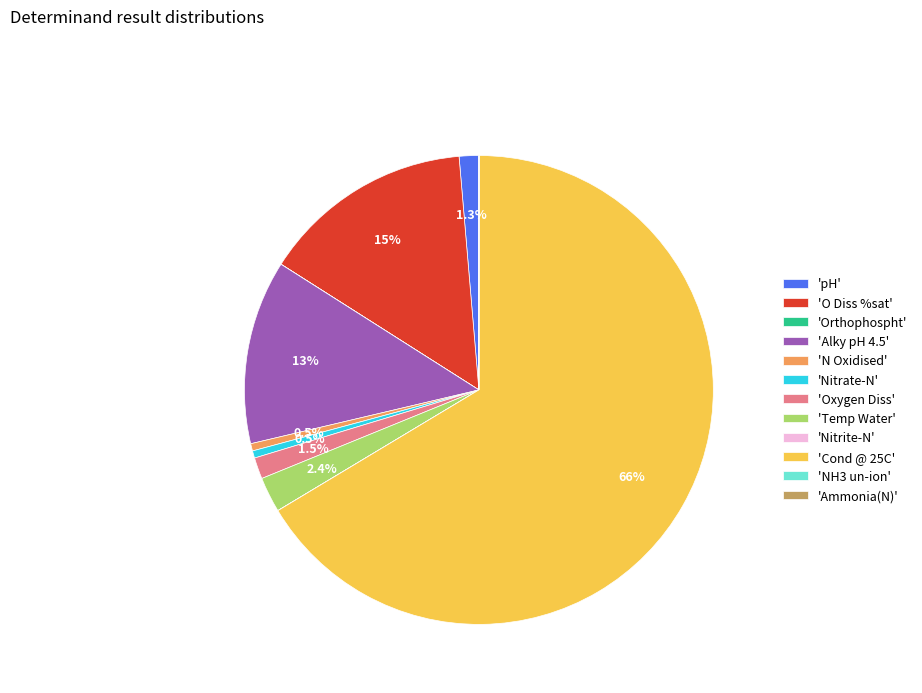

Is there a majority slice in this chart?

Yes